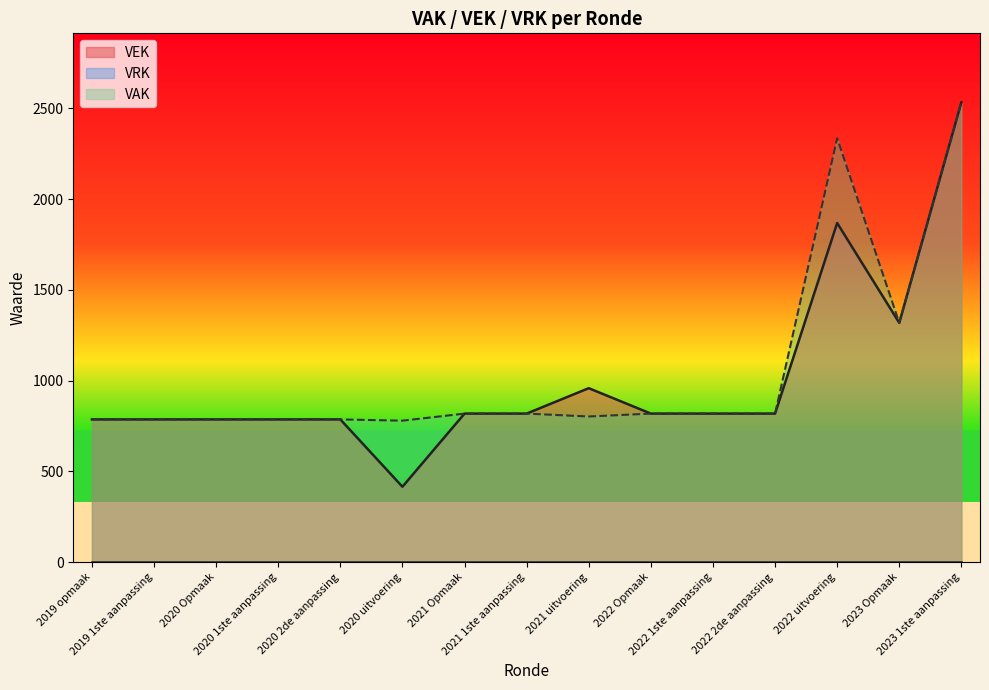

Approximately how many times larger is the value at 2020 2de aanpassing compared to 2022 2de aanpassing?

1.0